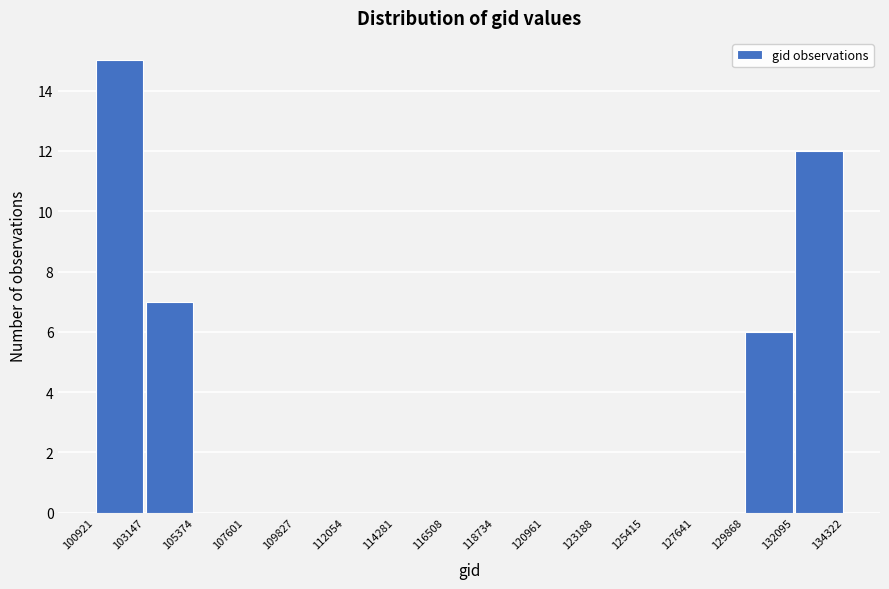

Over which range of the x-axis is the bar tallest?

100921 to 103147